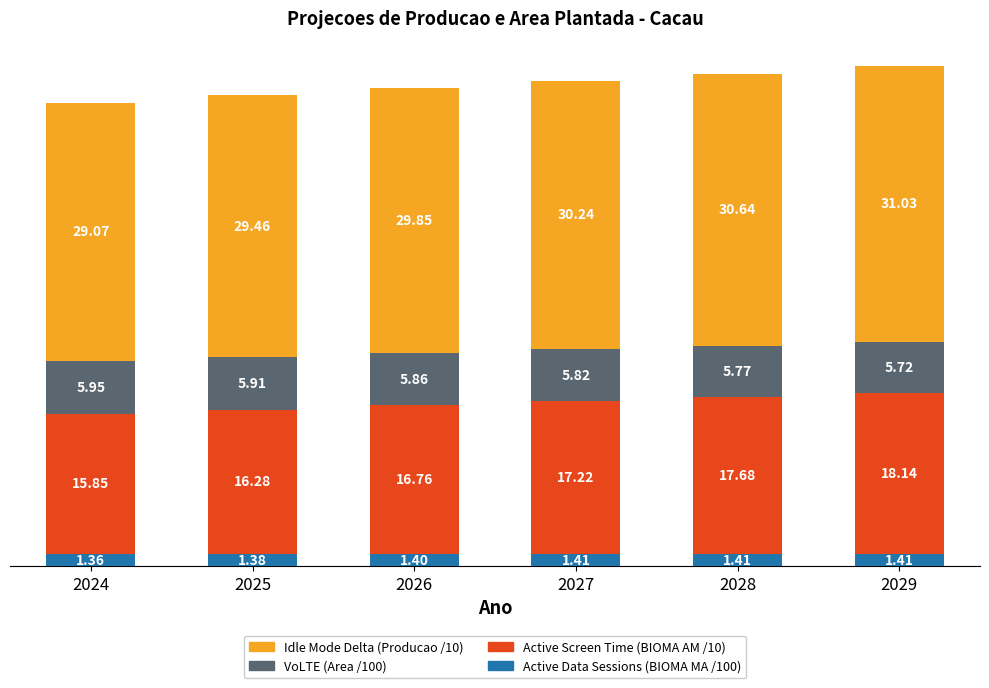

At which category is the sum across all series the highest?

2029